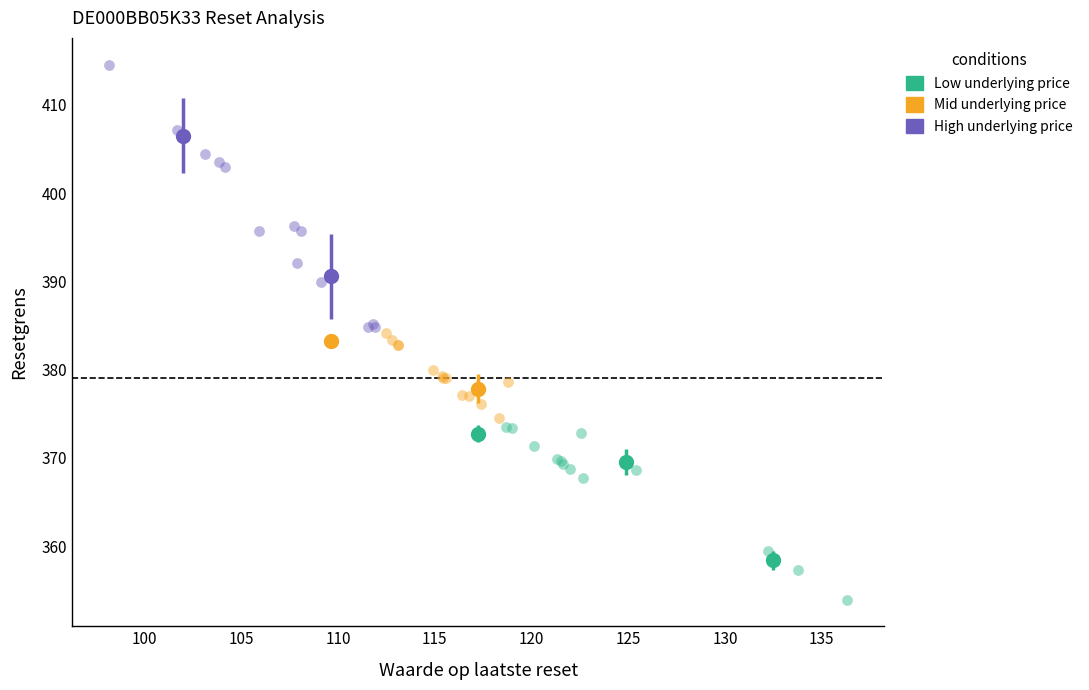

Which series reaches the maximum Y coordinate?

High underlying price